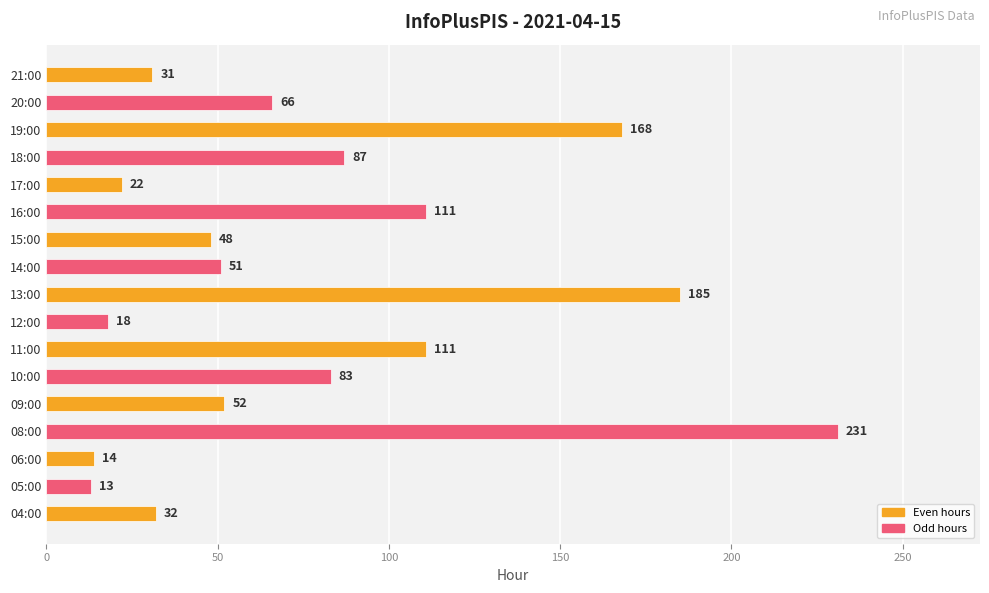

What is the difference between the second highest and minimum values?

172